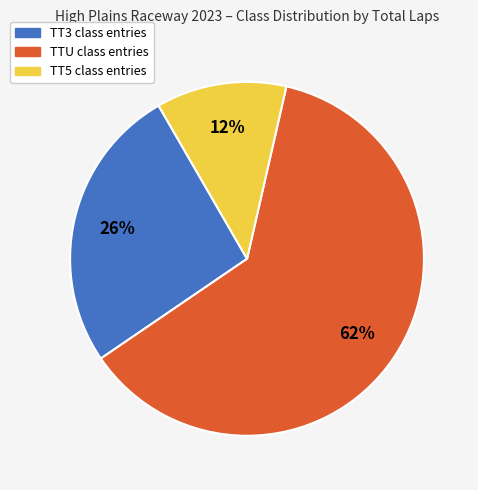

To the nearest percent, what is the difference between the largest and smallest slice percentages?

50%